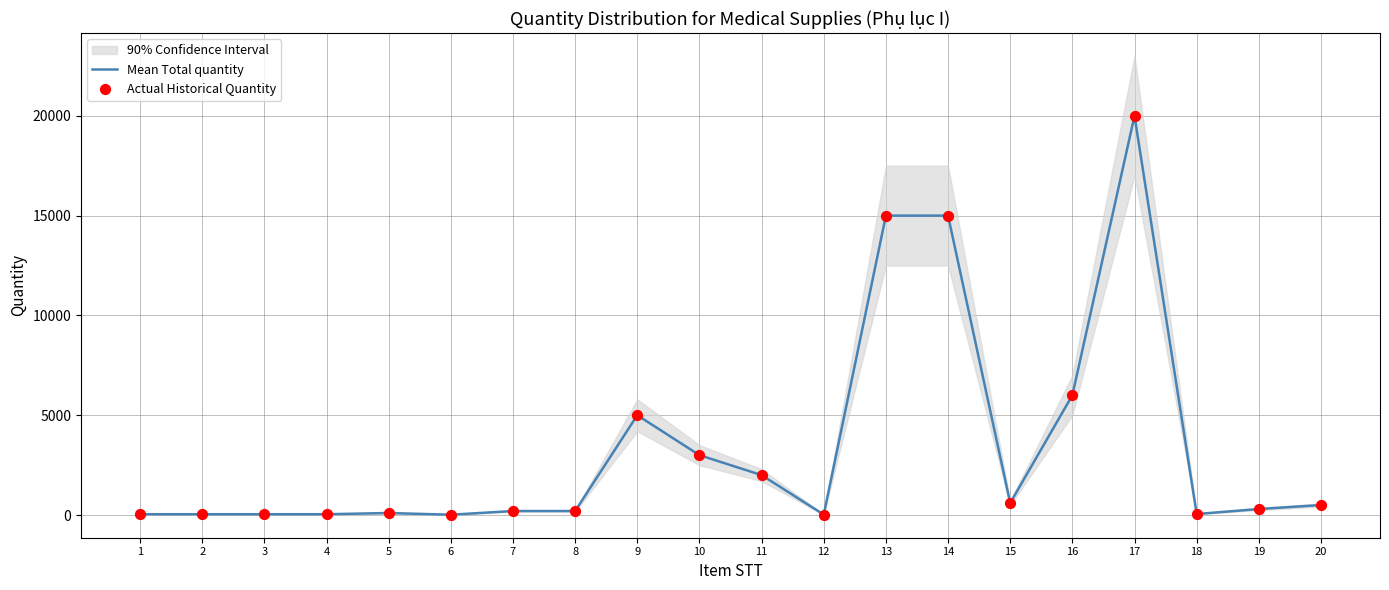

At how many categories does at least one series exceed 285?

10